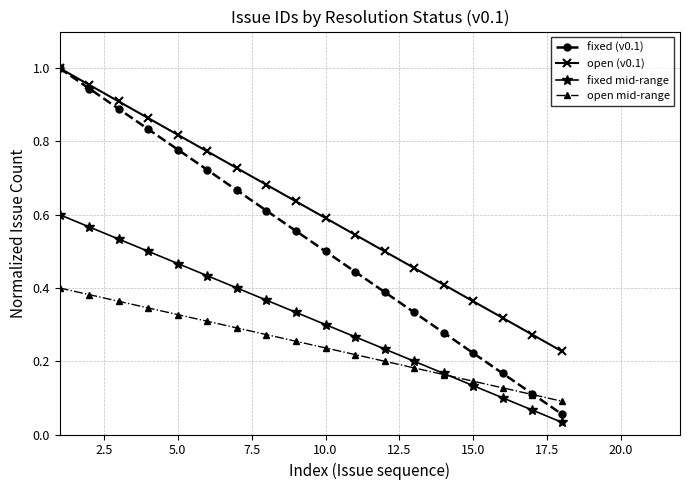

True or false: fixed (v0.1) has more than 2 interior local peaks.

False